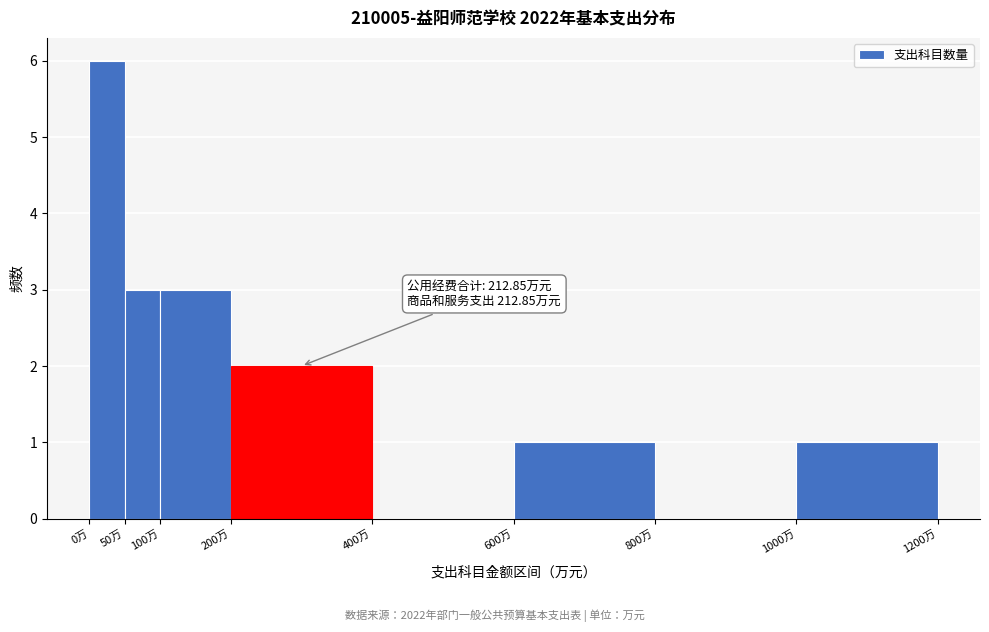

Which range on the x-axis has the tallest bar?

0 to 50